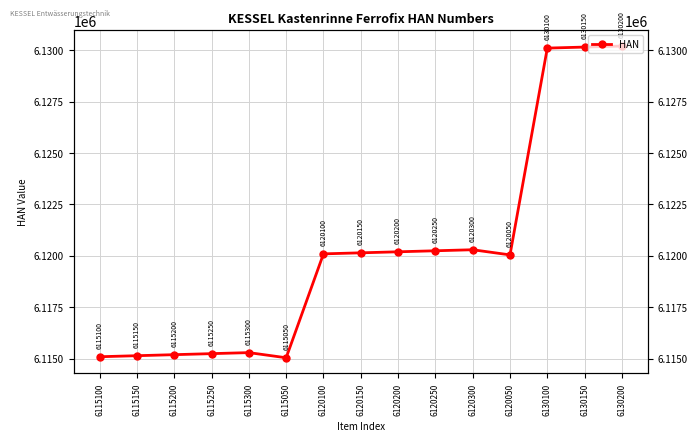

Between 6115300 and 6120200, which is larger?

6120200